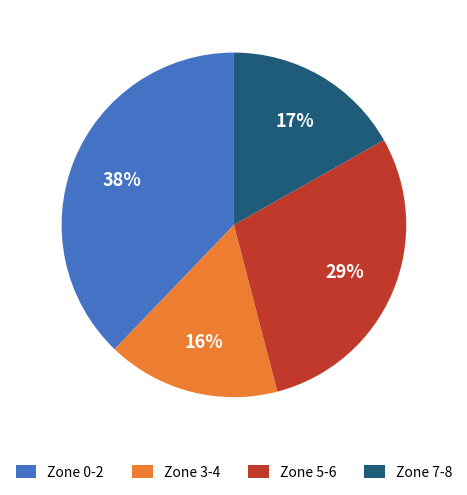

Approximately how many times larger is the value at Zone 0-2 compared to Zone 7-8?

2.2